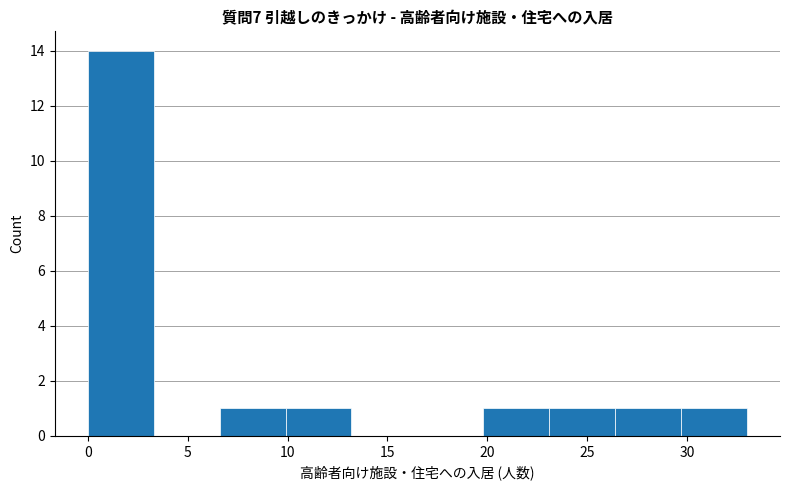

Reading left to right, list every bar in this chart as the range it spans on the x-axis followed by its height. Neither the bar edges nor the heights are printed on the chart, so give them approximately, as read against the axes.

0.0 to 3.3: 14
3.3 to 6.6: 0
6.6 to 9.9: 1
9.9 to 13.2: 1
13.2 to 16.5: 0
16.5 to 19.8: 0
19.8 to 23.1: 1
23.1 to 26.4: 1
26.4 to 29.7: 1
29.7 to 33.0: 1